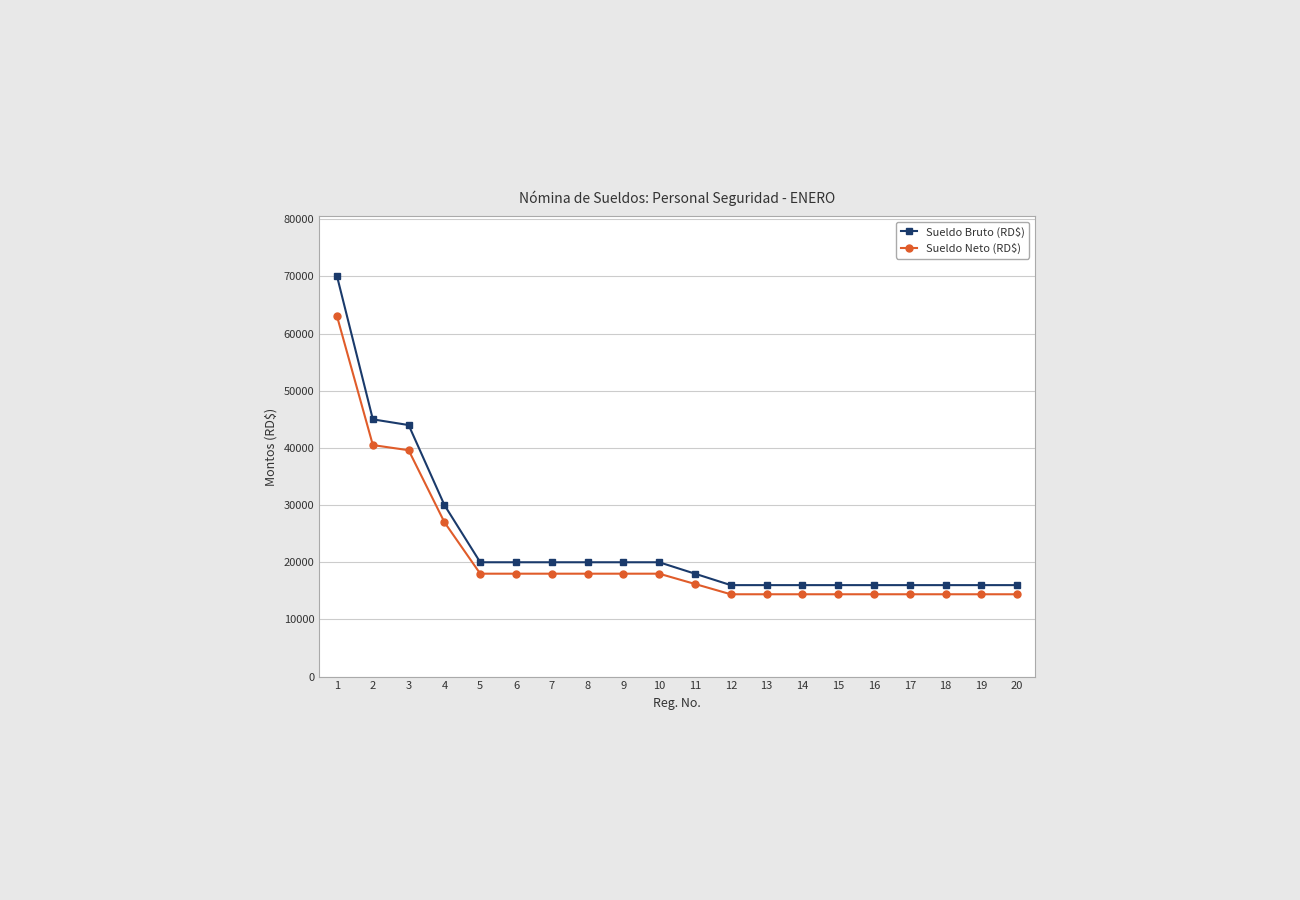

Is it true that Sueldo Bruto (RD$) equals 16000 at 18?

True